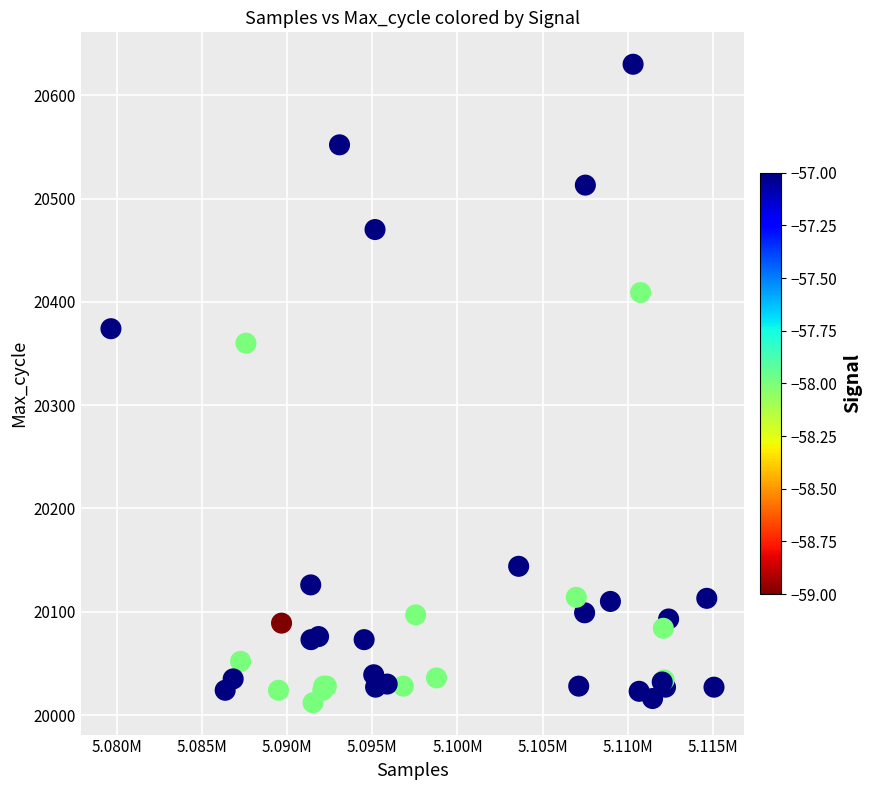

What Y value in the scatter plot is closest to 20321?

20360